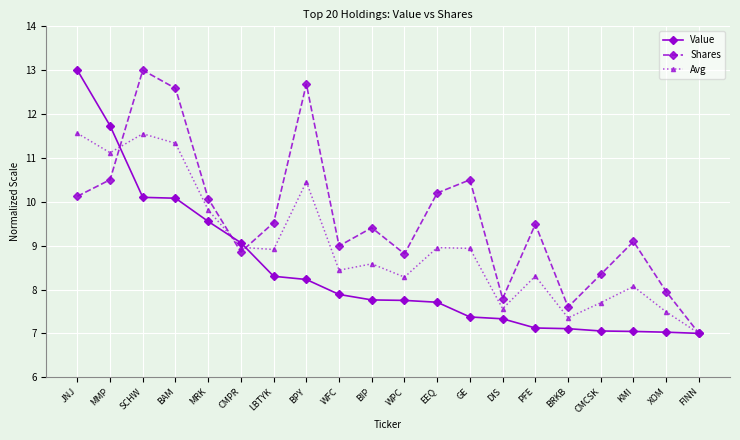

Is it true that Avg equals 8.3 at PFE?

True